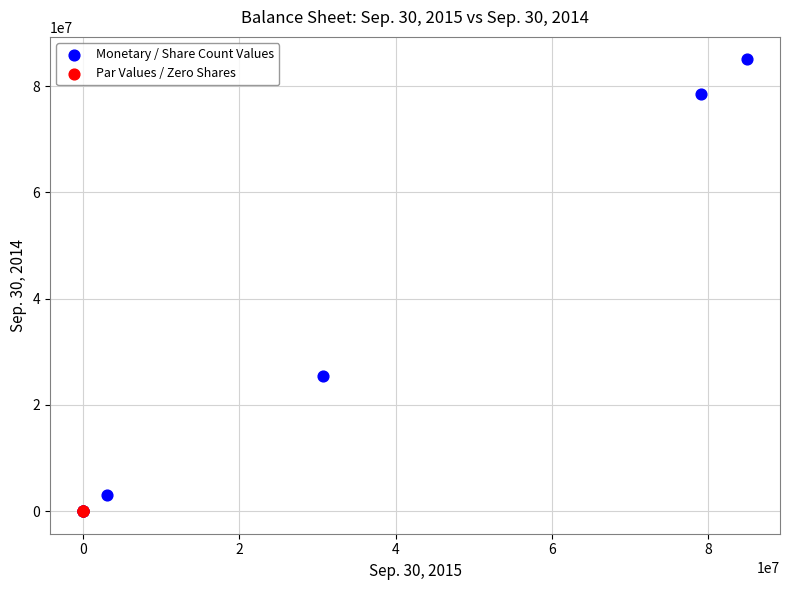

Which series has the widest spread of Y values?

Monetary / Share Count Values